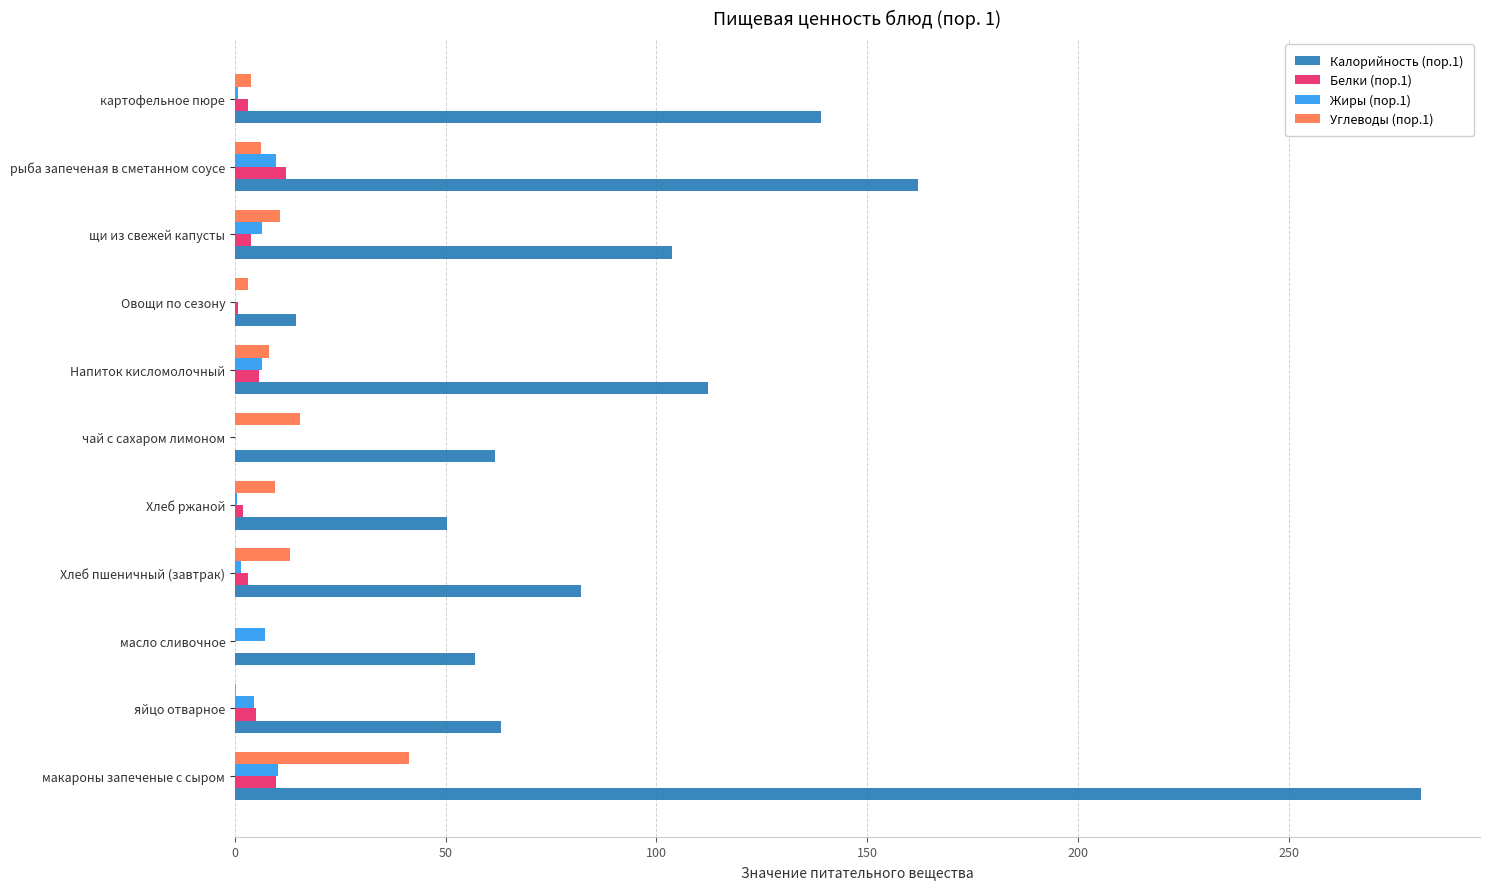

Is it true that Калорийность (пор.1) equals 17.6 at масло сливочное?

False